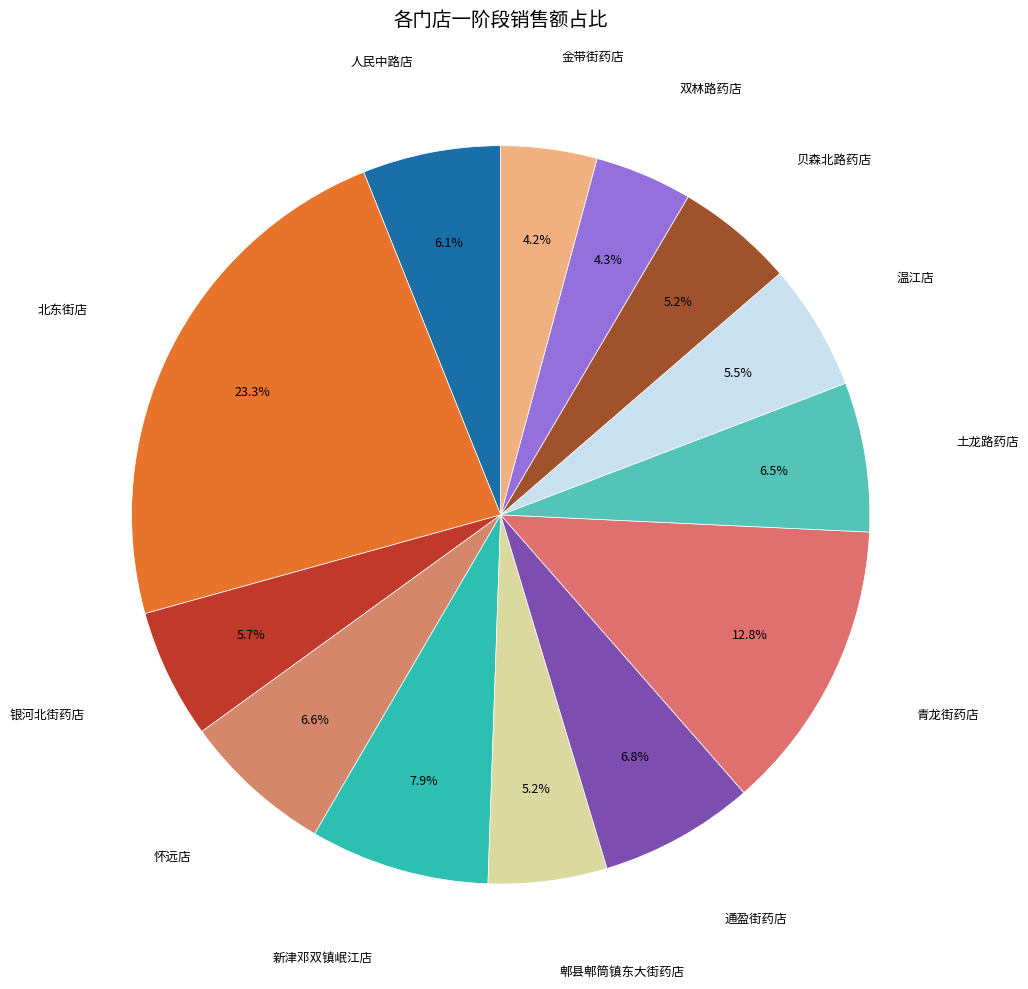

Is there any slice that represents more than half of the pie?

No